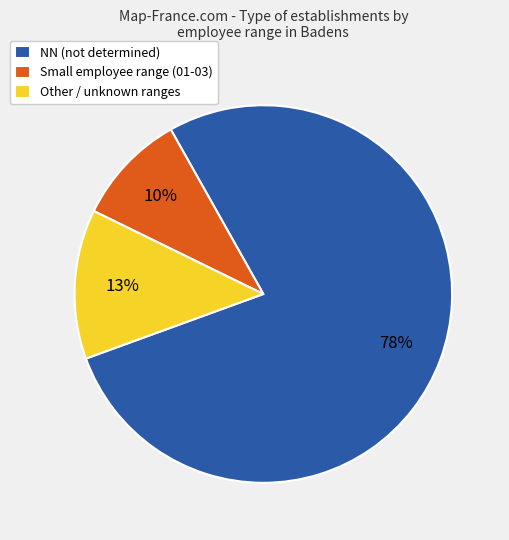

To the nearest percent, what is the average slice percentage?

33%